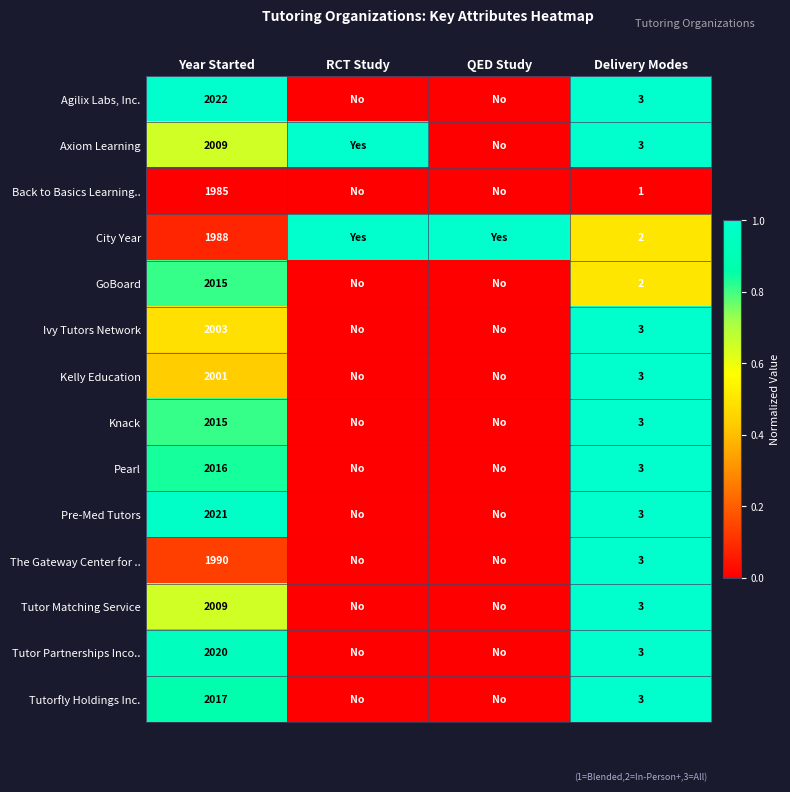

What is the spread (max minus min) of values at Year Started?

37